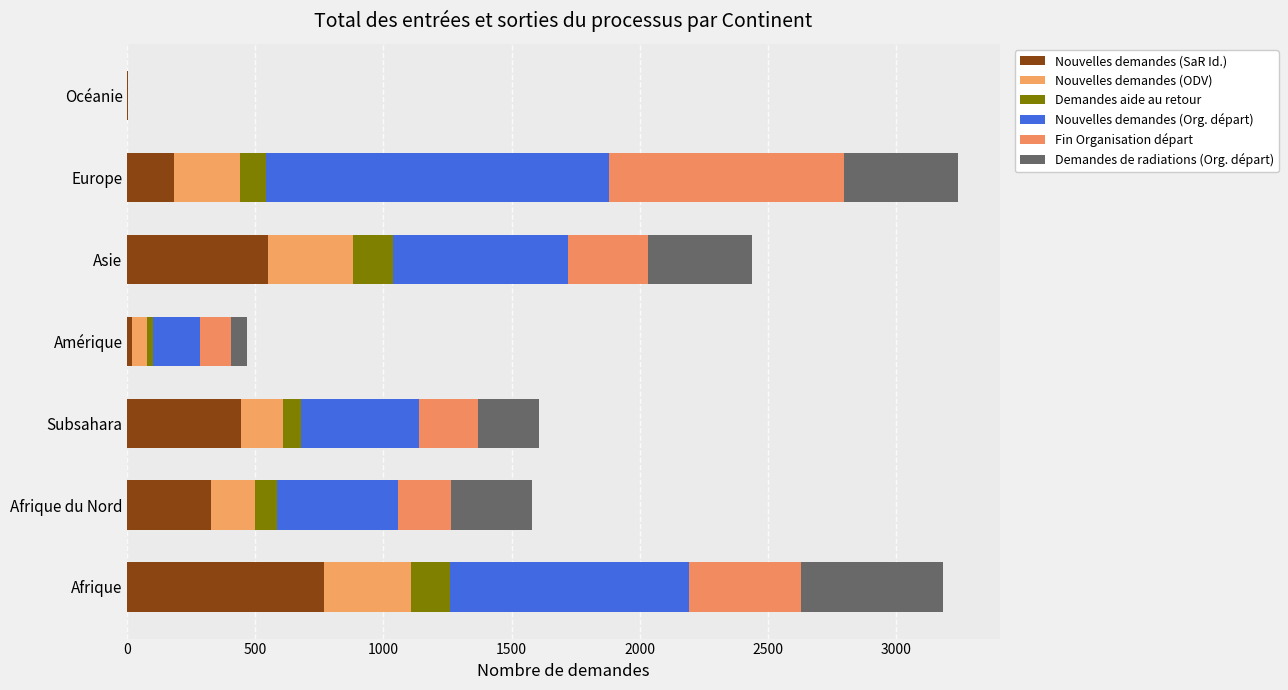

How many categories are shown in the chart?

7